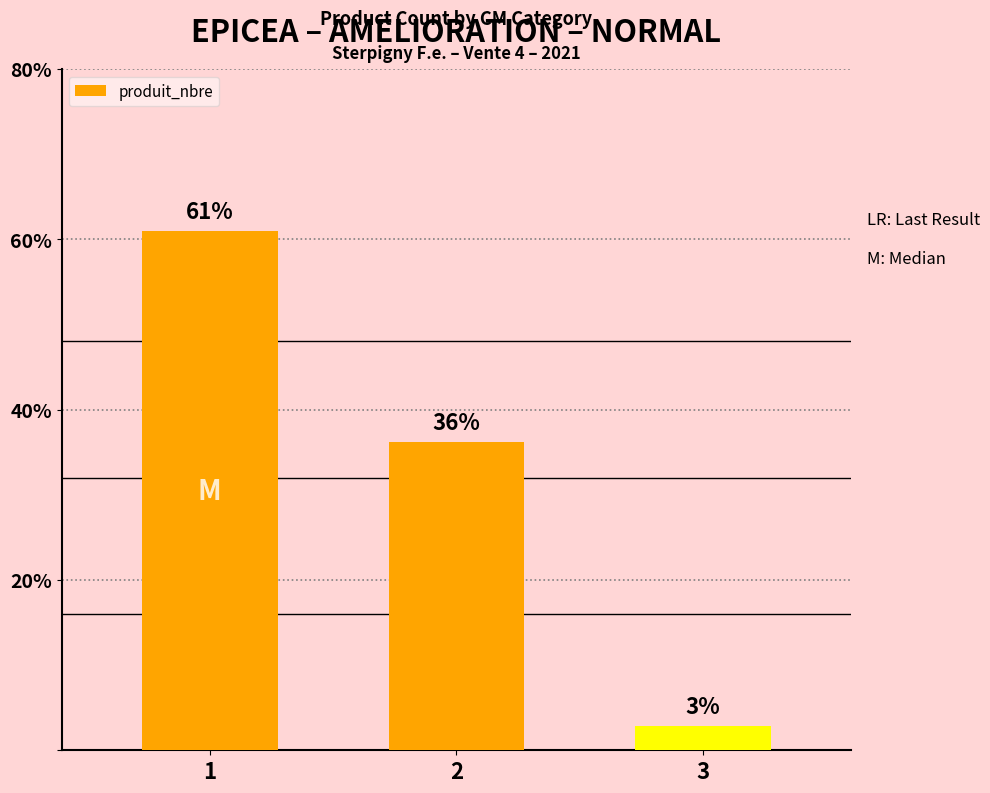

Are the bars horizontal?

No